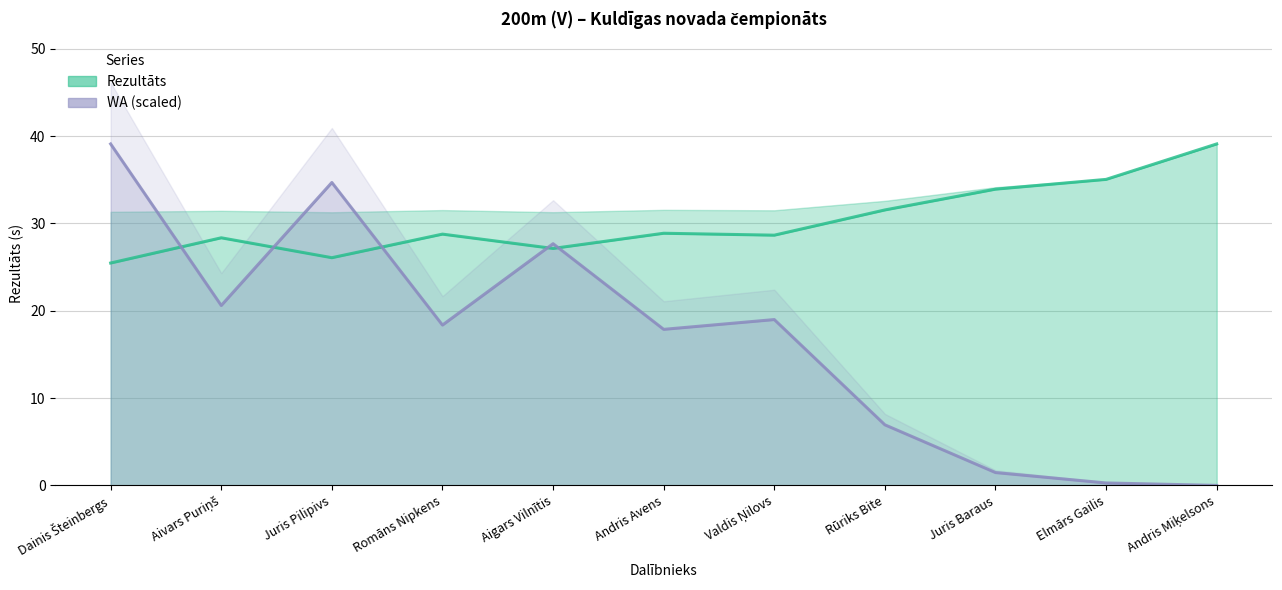

Reading left to right, what are all the values shown in this chart?

Rezultāts: 25.5	28.4	26.1	28.8	27.1	28.9	28.7	31.6	33.9	35.0	39.1
WA: 39.1	20.6	34.7	18.4	27.7	17.9	19.0	6.9	1.5	0.3	0.0